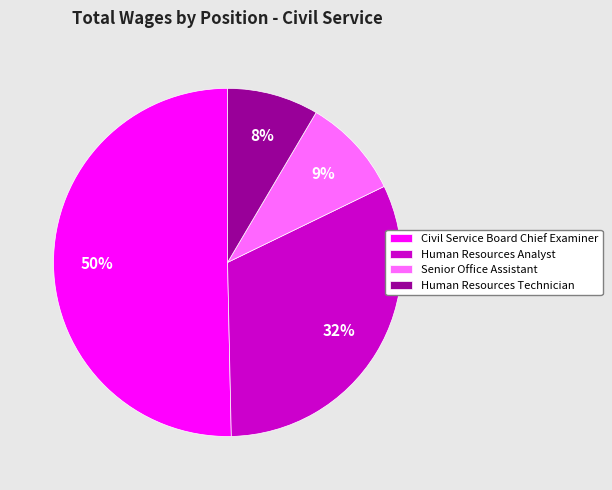

Do Human Resources Analyst and Civil Service Board Chief Examiner together represent more than half of the pie?

Yes